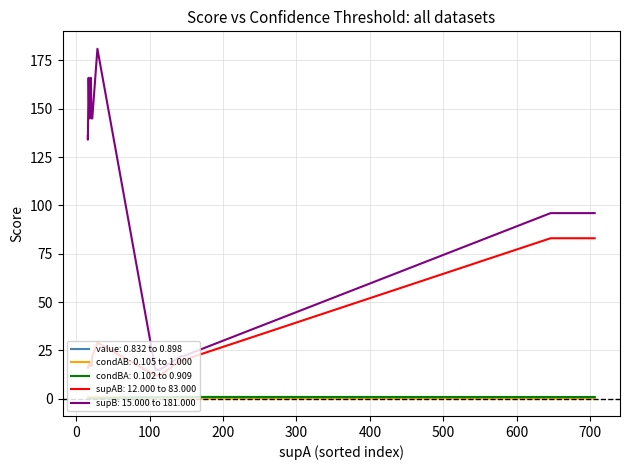

Reading left to right, list all the values displayed in this chart.

value: 0=0.9	1=0.9	2=0.9	3=0.9	4=0.9	5=0.9	6=0.9	7=0.9	8=0.9	9=0.9	10=0.9	11=0.9	12=0.9	13=0.9	14=0.9	15=0.9	16=0.9	17=0.9	18=0.9	19=0.9	20=0.9	21=0.9	22=0.9	23=0.8	24=0.8	25=0.8	26=0.8	27=0.8	28=0.8	29=0.8	30=0.8	31=0.8	32=0.8	33=0.8	34=0.8	35=0.8	36=0.8	37=0.8	38=0.8	39=0.8
condAB: 0=1.0	1=1.0	2=1.0	3=1.0	4=1.0	5=1.0	6=1.0	7=1.0	8=1.0	9=1.0	10=1.0	11=1.0	12=1.0	13=1.0	14=0.9	15=0.9	16=0.9	17=0.9	18=0.9	19=0.9	20=0.9	21=0.9	22=0.9	23=0.1	24=1.0	25=1.0	26=1.0	27=1.0	28=1.0	29=1.0	30=0.1	31=1.0	32=1.0	33=1.0	34=0.1	35=0.1	36=0.1	37=0.1	38=0.1	39=0.8
condBA: 0=0.1	1=0.1	2=0.1	3=0.1	4=0.1	5=0.1	6=0.1	7=0.1	8=0.1	9=0.1	10=0.1	11=0.1	12=0.1	13=0.1	14=0.1	15=0.1	16=0.1	17=0.1	18=0.1	19=0.1	20=0.1	21=0.1	22=0.1	23=0.9	24=0.2	25=0.2	26=0.2	27=0.2	28=0.2	29=0.2	30=0.8	31=0.2	32=0.2	33=0.2	34=0.9	35=0.9	36=0.8	37=0.9	38=0.9	39=0.1
supAB: 0=17.0	1=17.0	2=17.0	3=17.0	4=16.0	5=16.0	6=18.0	7=18.0	8=18.0	9=18.0	10=18.0	11=18.0	12=18.0	13=18.0	14=19.0	15=17.0	16=17.0	17=17.0	18=17.0	19=17.0	20=17.0	21=17.0	22=17.0	23=83.0	24=22.0	25=22.0	26=22.0	27=22.0	28=22.0	29=22.0	30=12.0	31=29.0	32=29.0	33=29.0	34=20.0	35=20.0	36=12.0	37=83.0	38=20.0	39=17.0
supB: 0=166.0	1=166.0	2=166.0	3=166.0	4=136.0	5=134.0	6=145.0	7=145.0	8=145.0	9=145.0	10=145.0	11=145.0	12=145.0	13=145.0	14=166.0	15=145.0	16=145.0	17=145.0	18=145.0	19=145.0	20=145.0	21=145.0	22=158.0	23=96.0	24=145.0	25=145.0	26=145.0	27=145.0	28=145.0	29=145.0	30=15.0	31=181.0	32=181.0	33=181.0	34=22.0	35=22.0	36=15.0	37=96.0	38=22.0	39=145.0